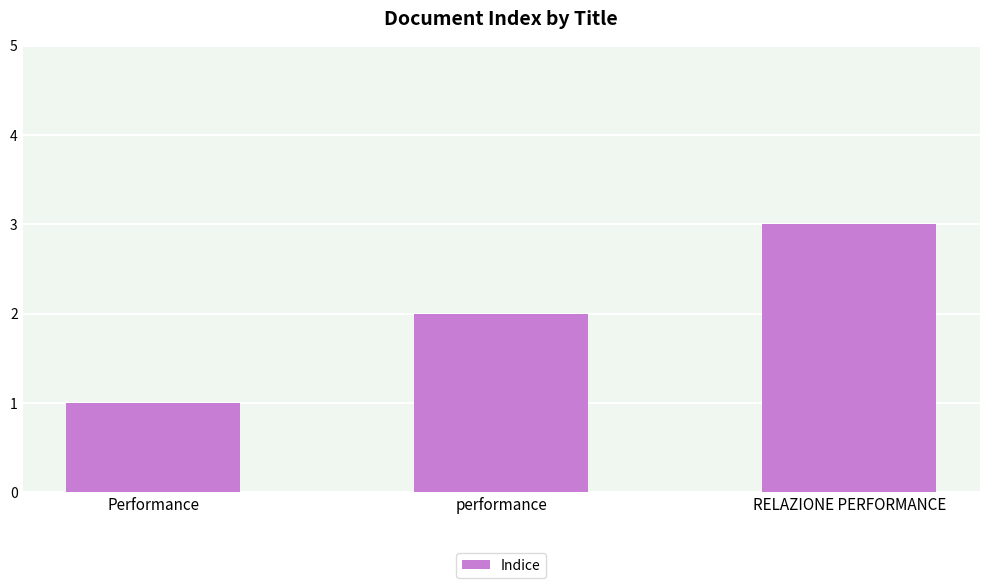

What is the difference between the values at RELAZIONE PERFORMANCE and performance?

1